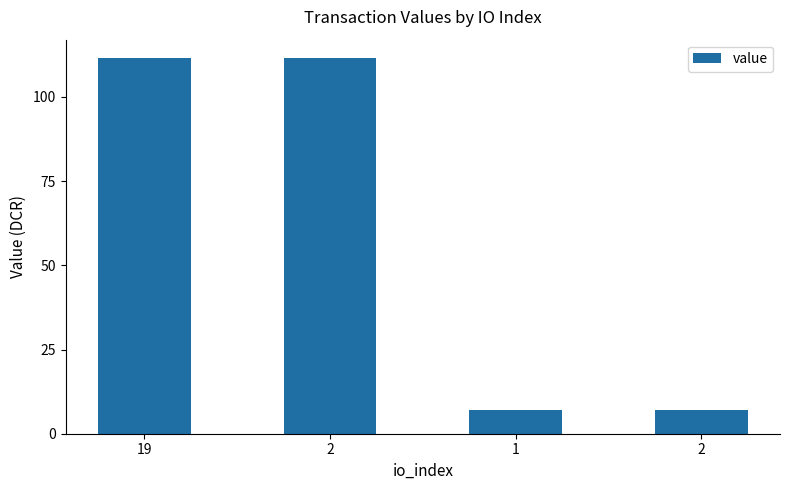

What is the ratio of the value at 2 to the value at 2?

0.1